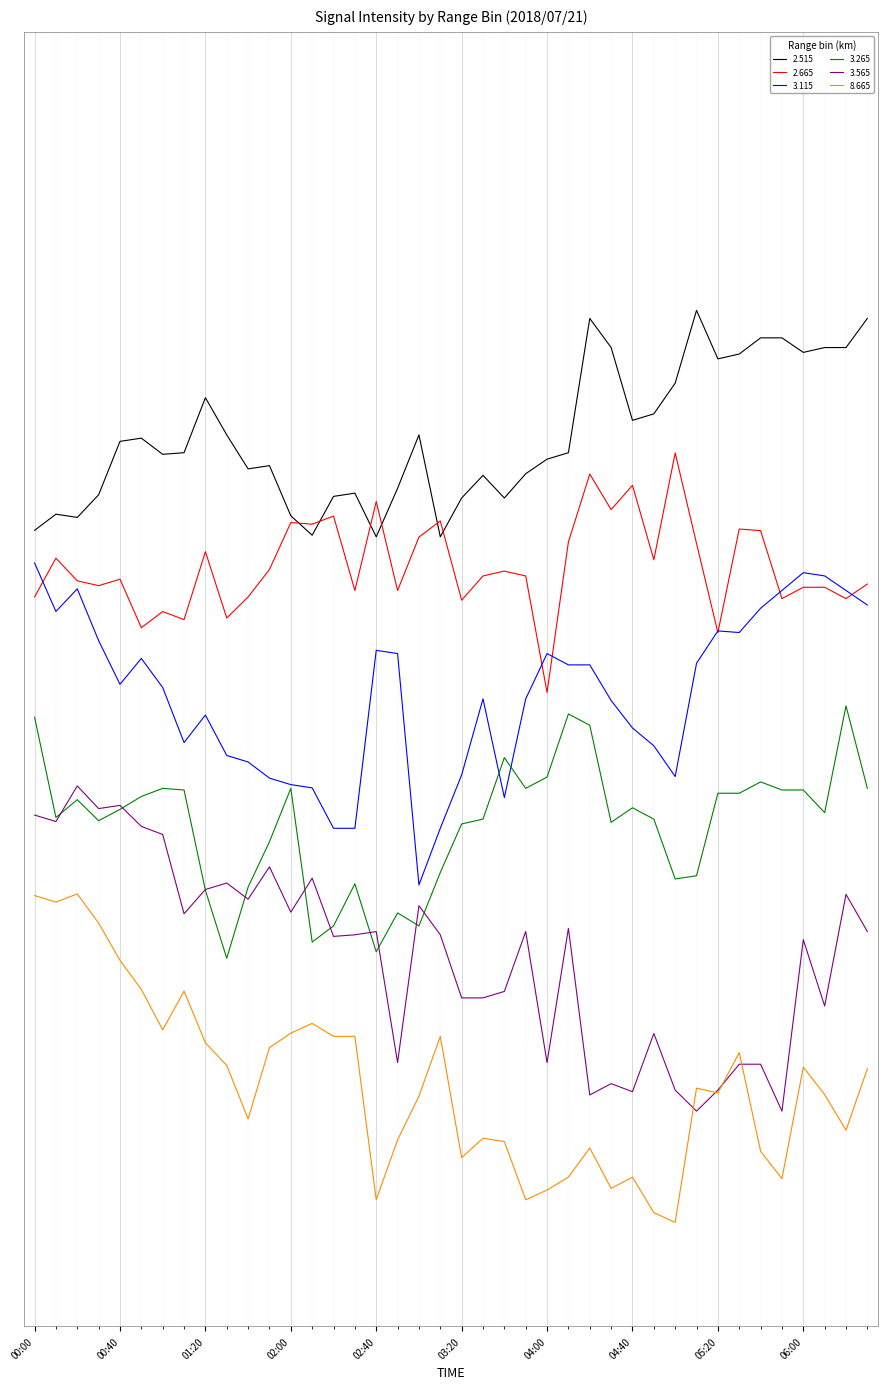

Does the chart have visible grid lines?

Yes